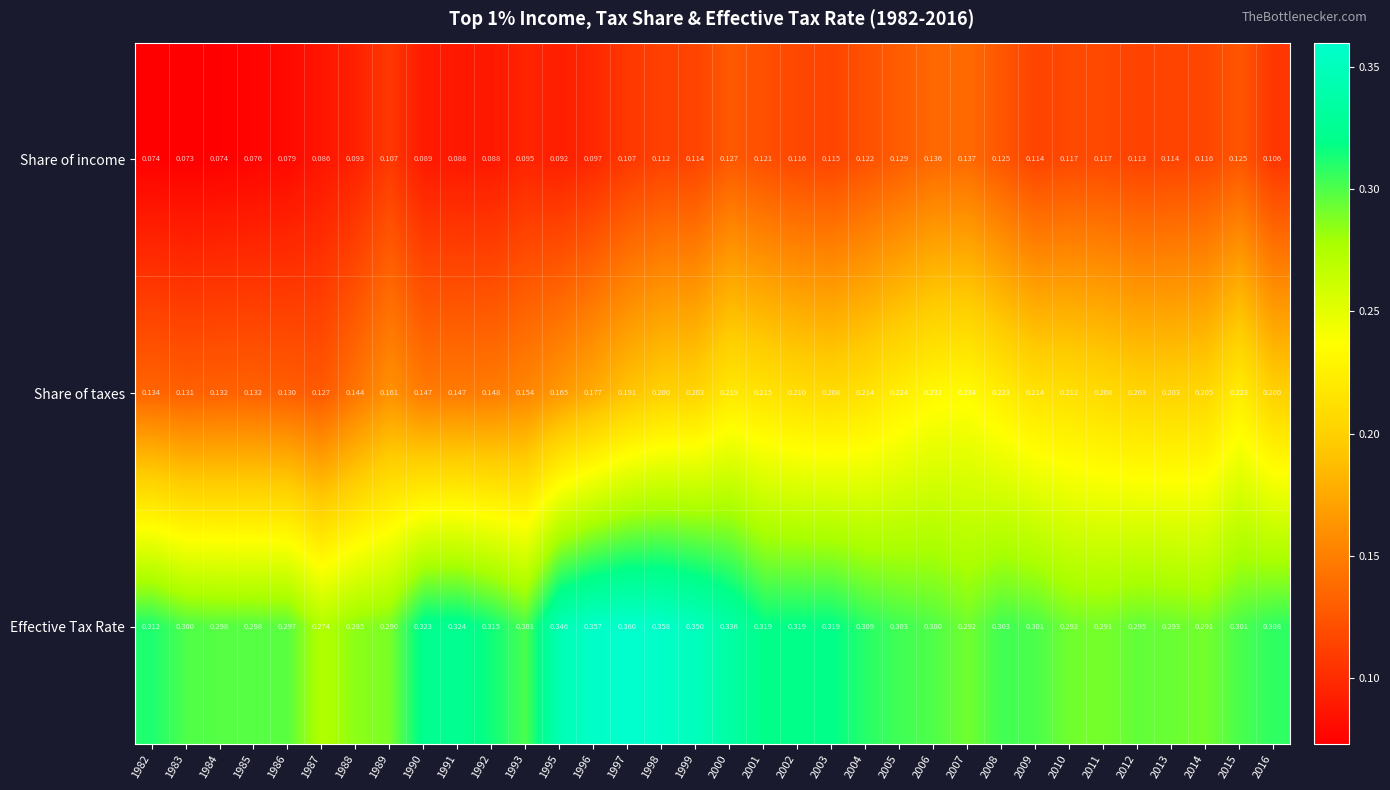

Which series has the largest total across all categories?

Effective Tax Rate